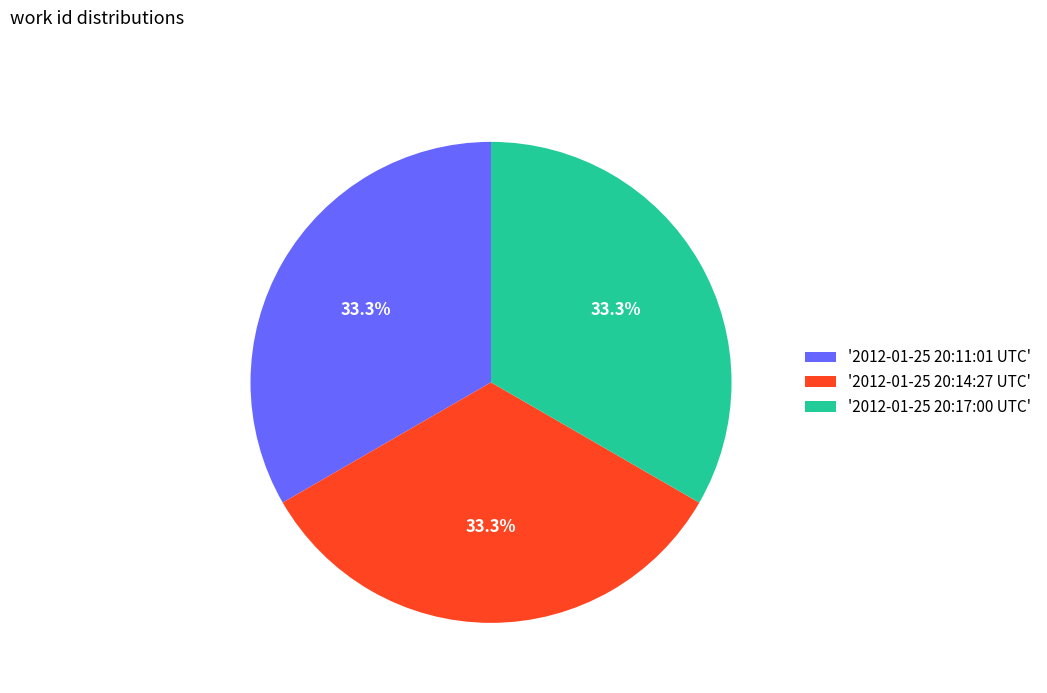

What is the ratio of the value at '2012-01-25 20:17:00 UTC' to the value at '2012-01-25 20:14:27 UTC'?

1.0